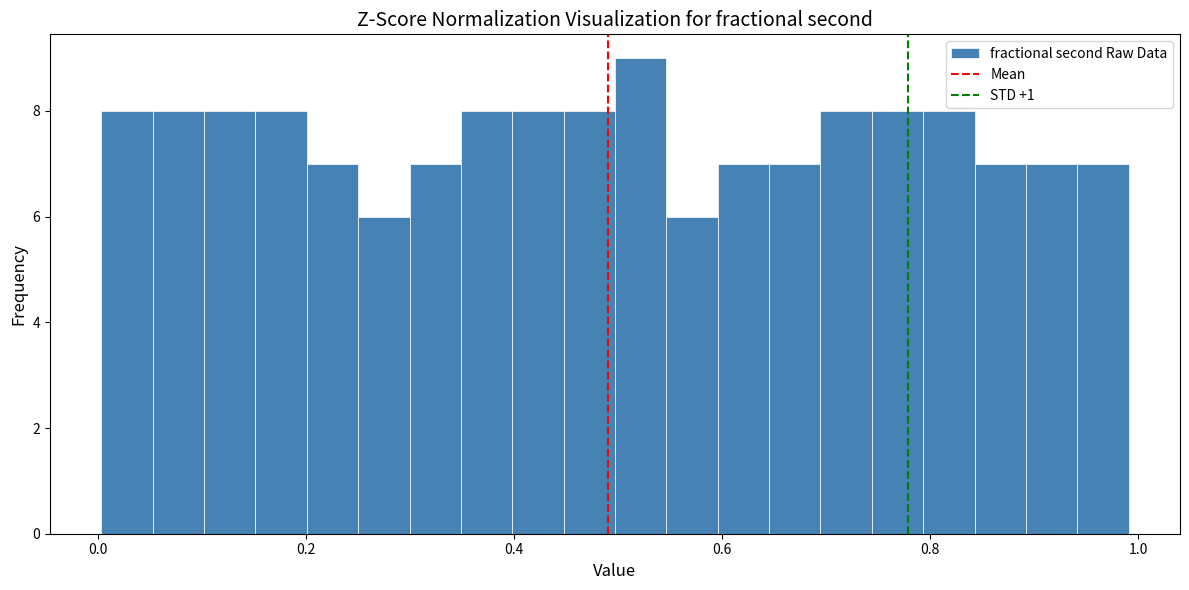

Read against the x-axis, roughly where is the centre of the tallest bar?

0.52